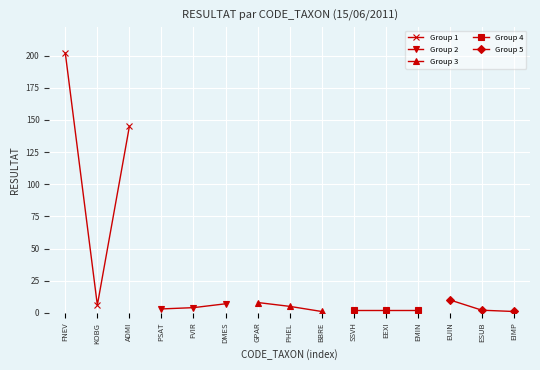

True or false: Group 1 has a value of 193 at ADMI.

False